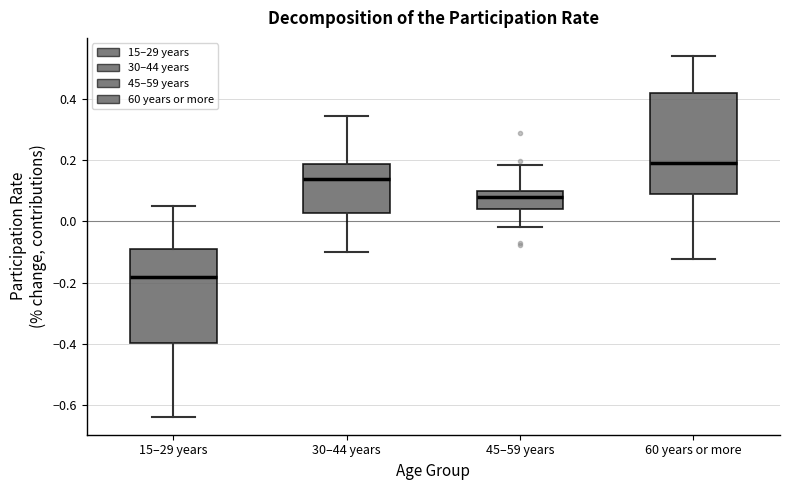

Reading left to right, read every box against the y-axis: the position of its median line, the range the box covers, and the ends of its whiskers. The values are not printed on the chart, so give them approximately, as read against the axis.

15–29 years: median -0.18, box -0.40 to -0.10, whiskers -0.64 to 0.06
30–44 years: median 0.14, box 0.02 to 0.18, whiskers -0.10 to 0.34
45–59 years: median 0.08, box 0.04 to 0.10, whiskers -0.02 to 0.18
60 years or more: median 0.20, box 0.08 to 0.42, whiskers -0.12 to 0.54